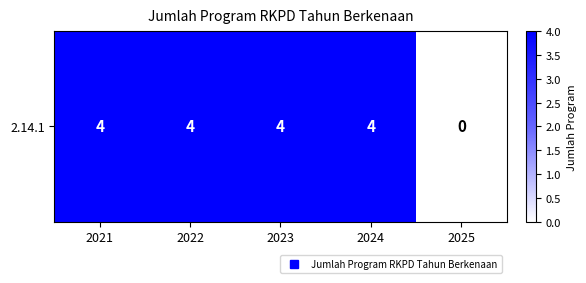

Reading left to right, list all the values displayed in this chart.

4	4	4	4	0